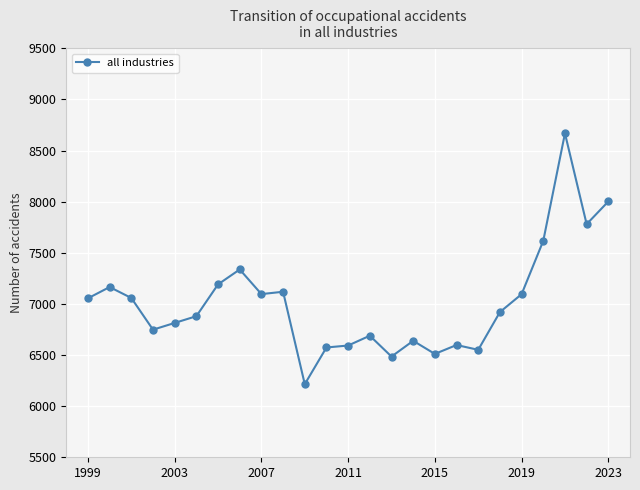

What is the sum of all values?

175400